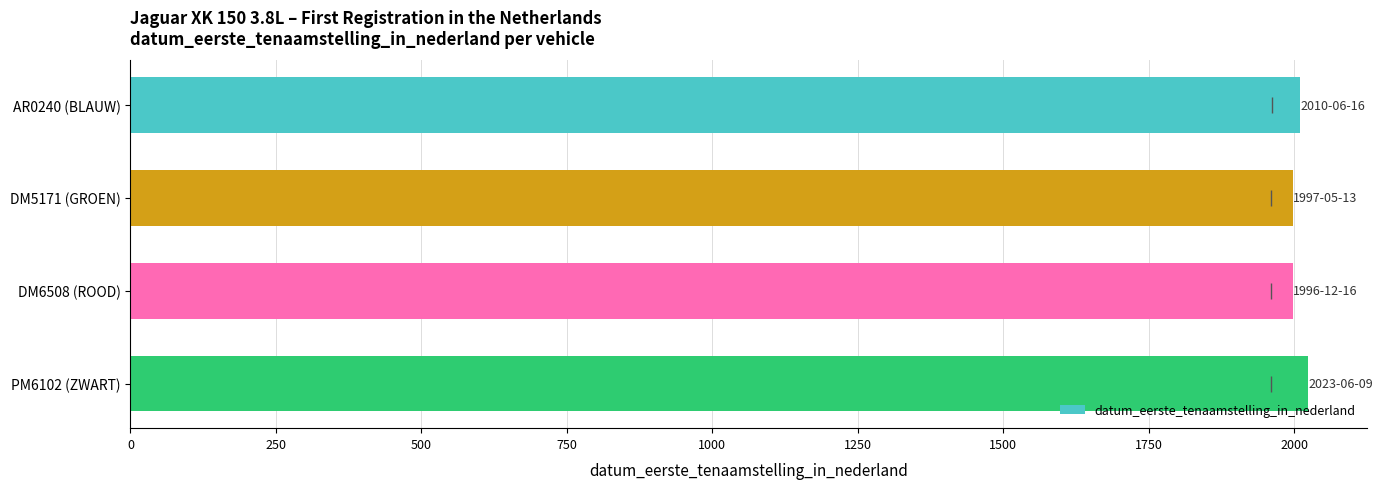

What is the label of the 4th bar from the bottom?

AR0240 (BLAUW)